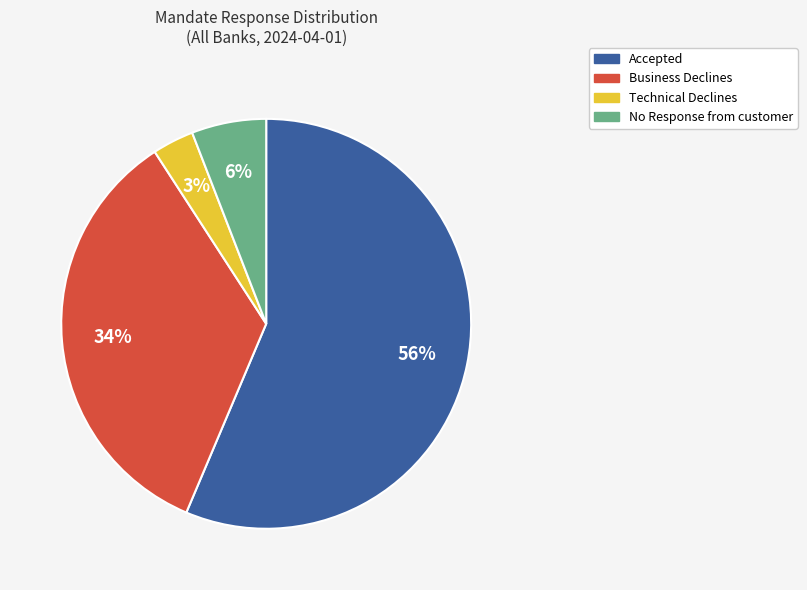

To the nearest percent, what is the average slice percentage?

25%